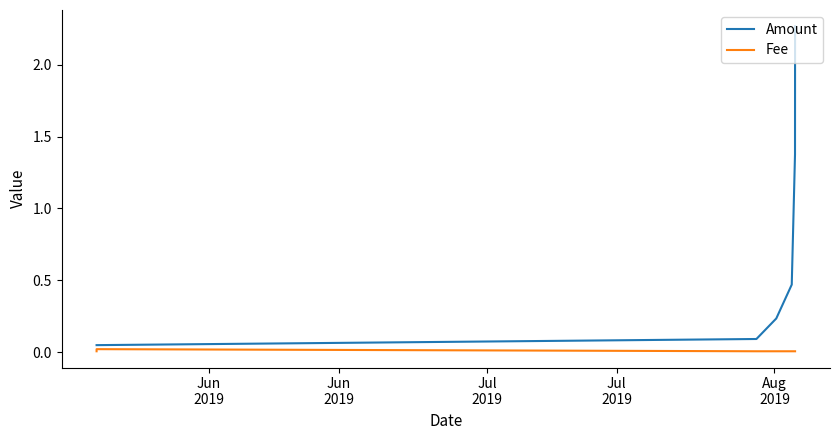

List the series in order of their overall mean, highest first.

Amount, Fee